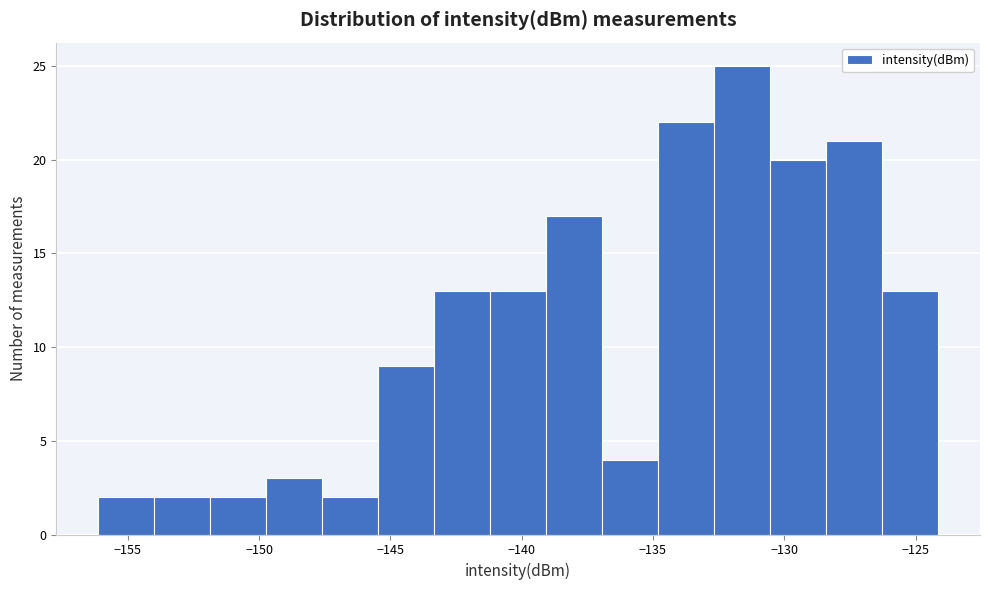

How tall is the bar that spans -143.5 to -141.0 on the x-axis? Neither the bar edges nor the heights are printed on the chart, so give them approximately, as read against the axes.

13